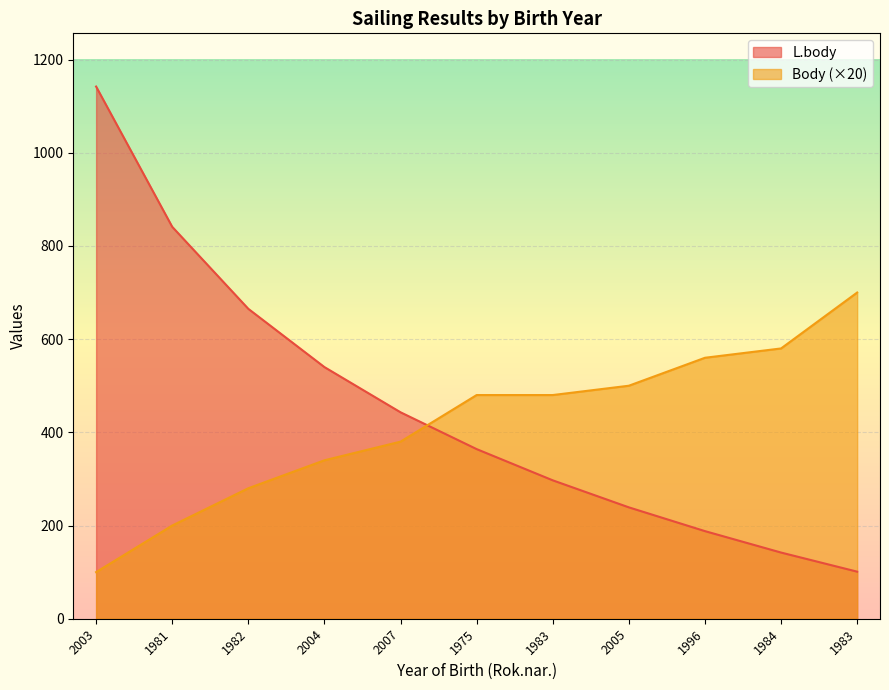

At how many categories does at least one series exceed 1131?

1